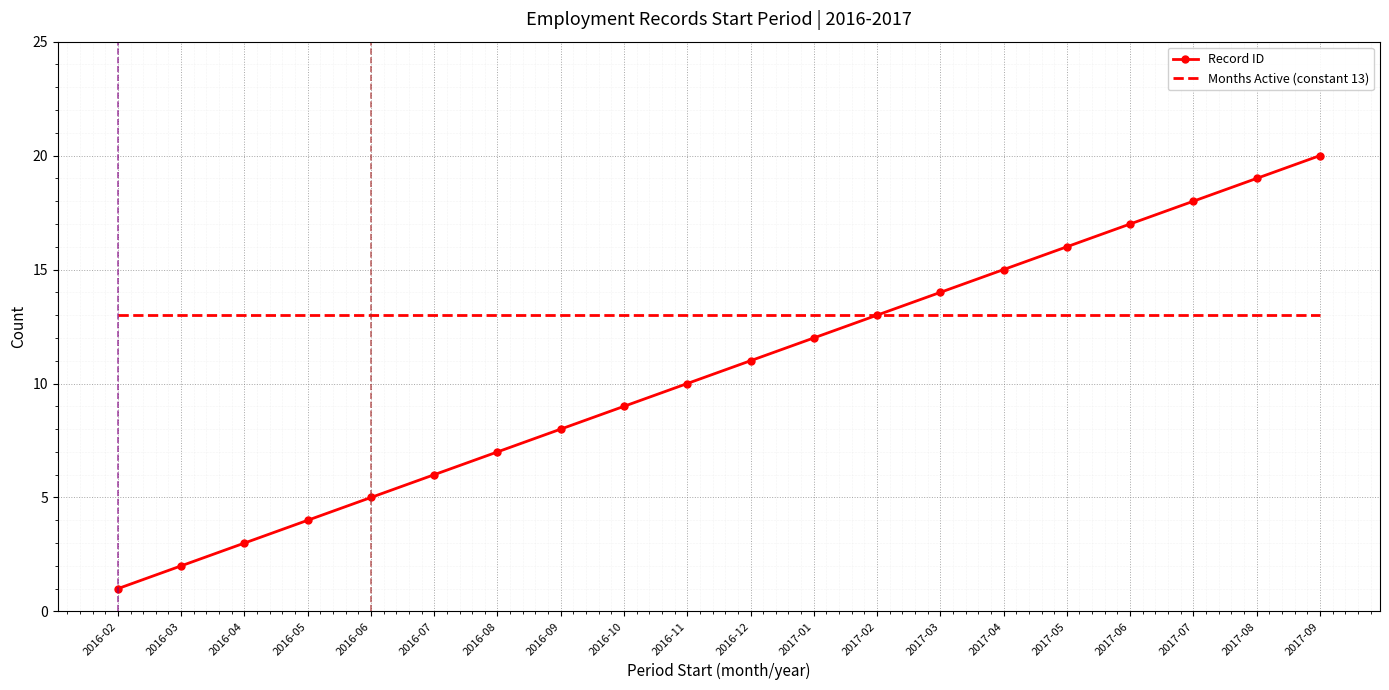

What position from the left is 2017-02?

13